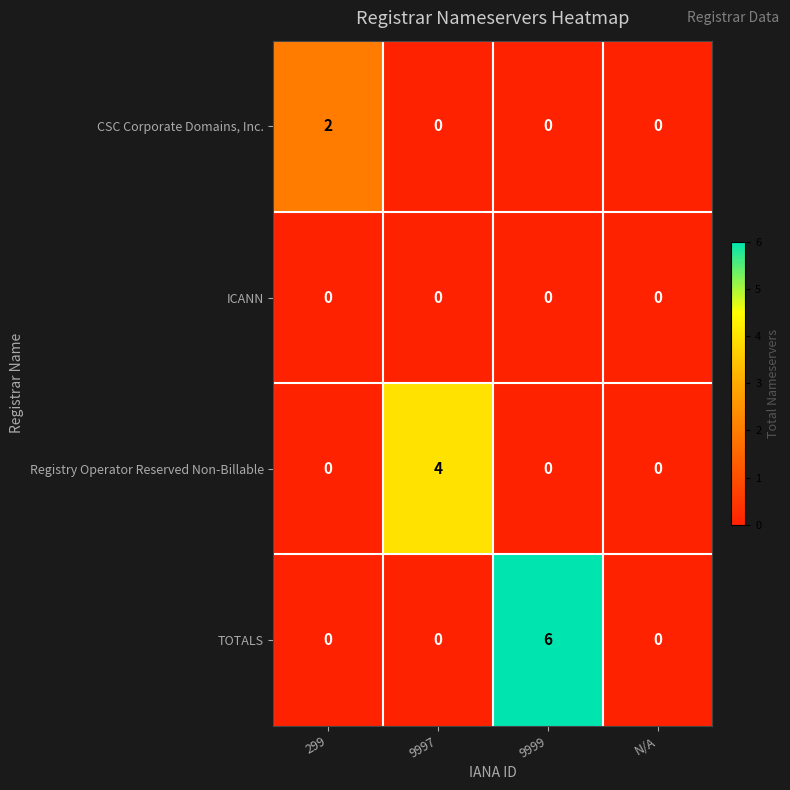

How many values in the TOTALS series exceed 0?

1